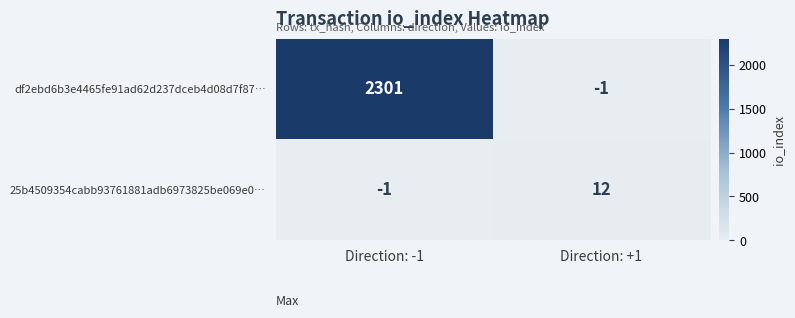

What is the difference between the 25b4509354cabb93761881adb6973825be069e0… values at Direction: +1 and Direction: -1?

13